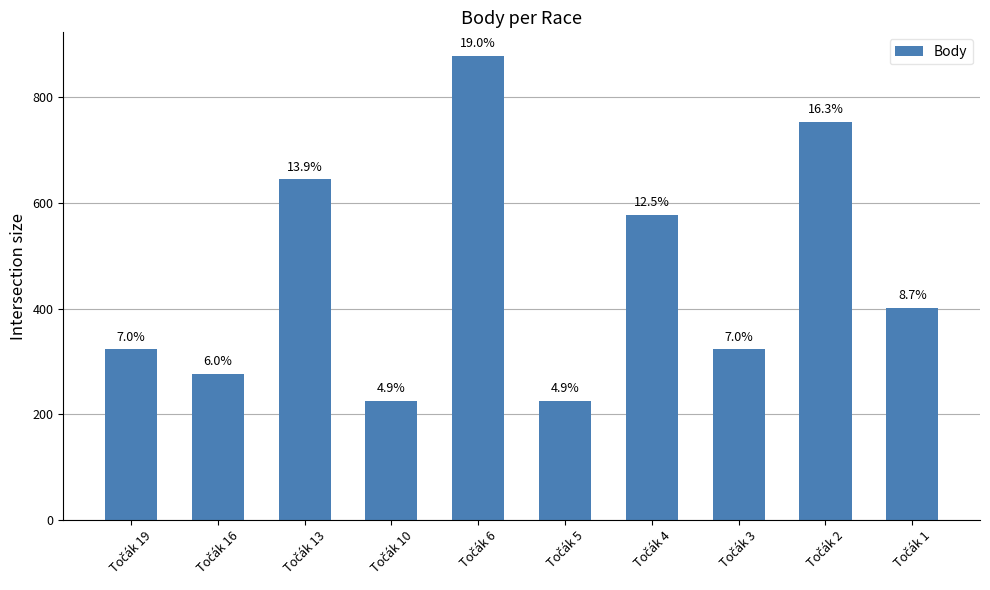

Which has a higher value, Točák 16 or Točák 19?

Točák 19